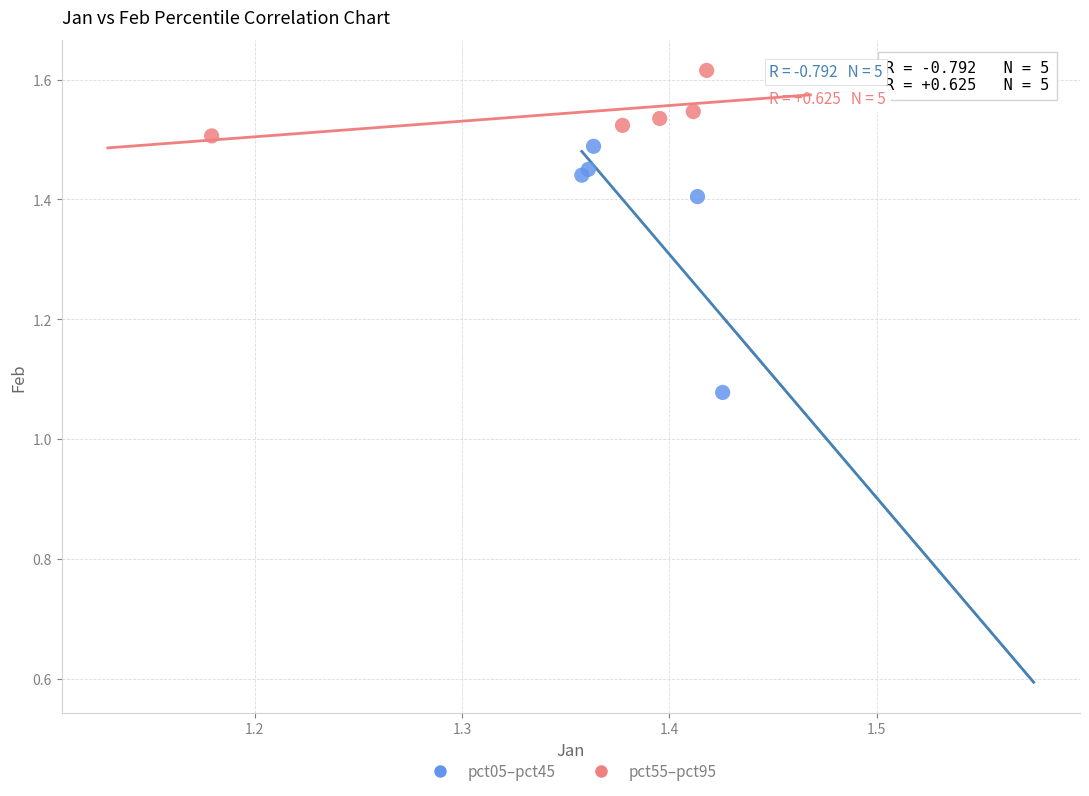

Which series has the widest spread of Y values?

pct05–pct45